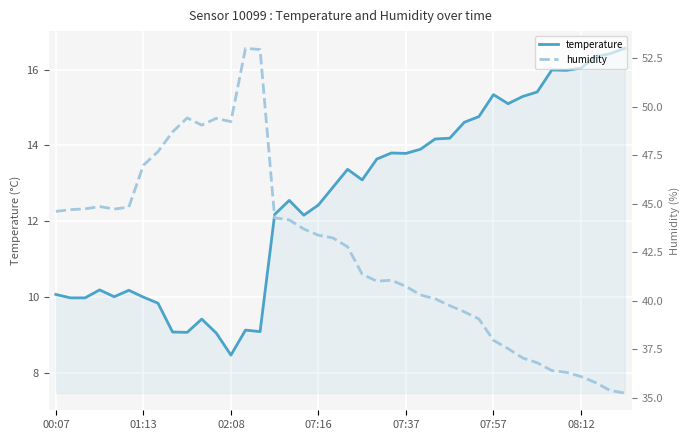

In humidity, how many points are lower than both neighbors (excluding endpoints)?

4